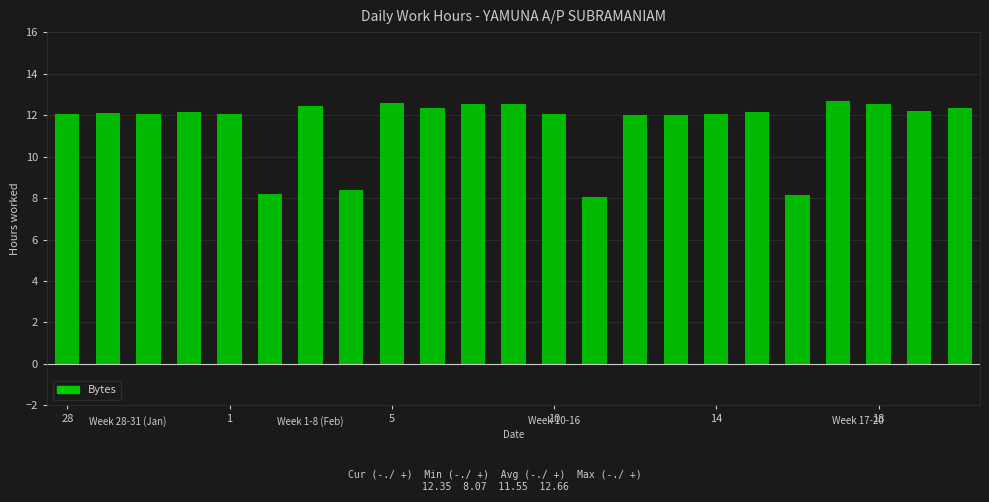

What is the maximum value shown in the chart?

12.7